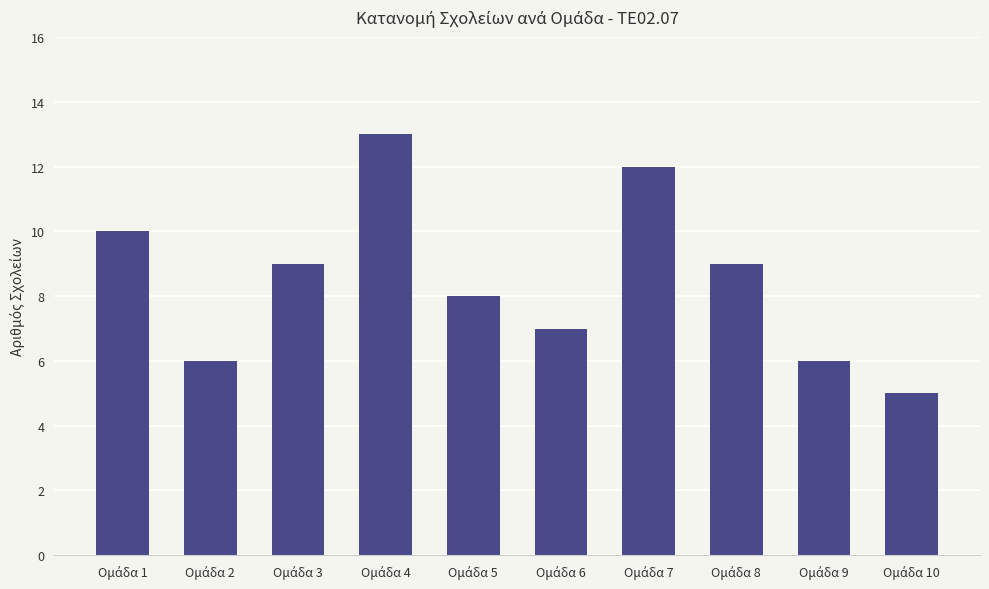

Reading right to left, transcribe all the data shown in this chart.

5	6	9	12	7	8	13	9	6	10